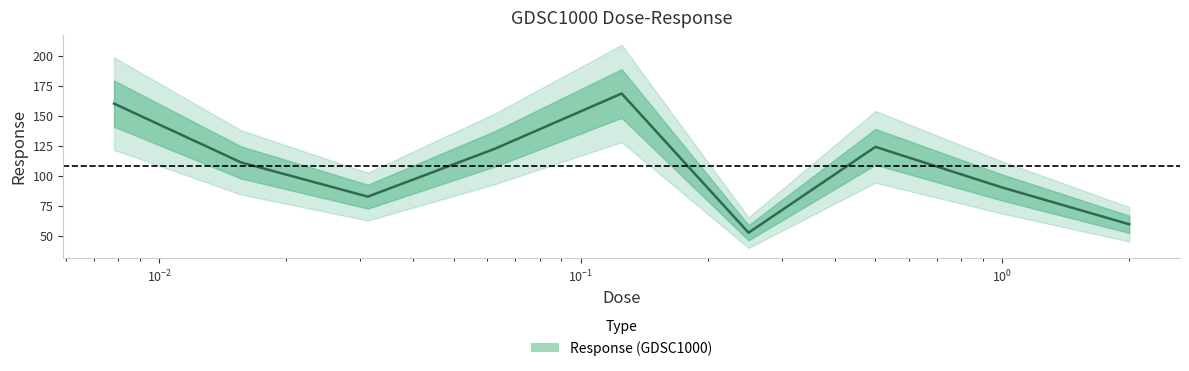

What is the maximum value shown in the chart?

168.5